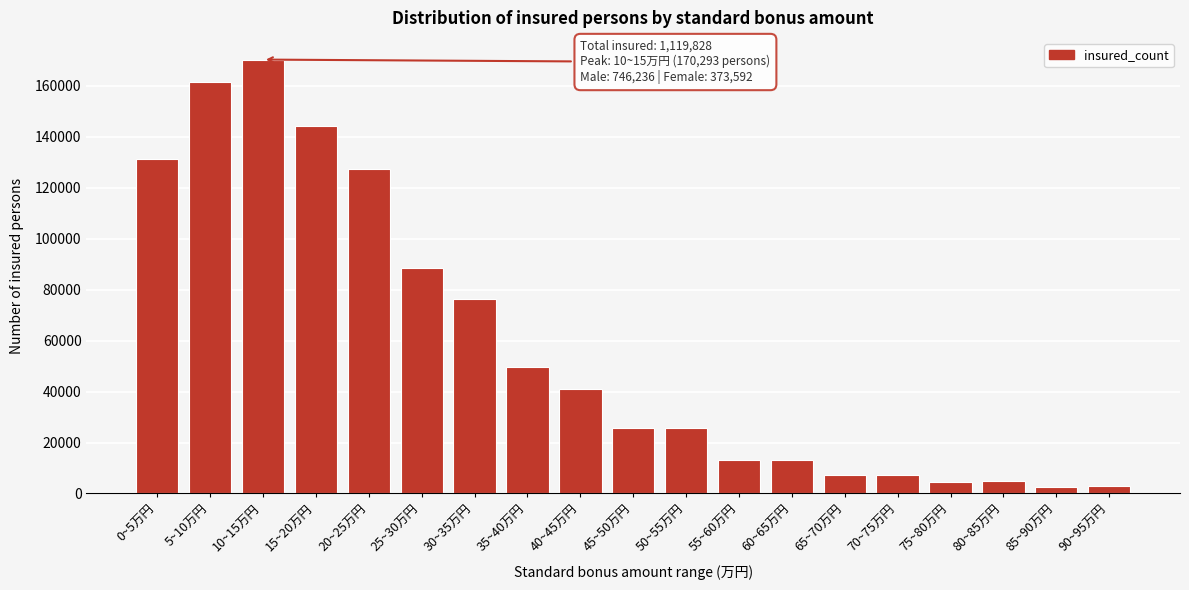

Which has a higher value, 40~45万円 or 45~50万円?

40~45万円